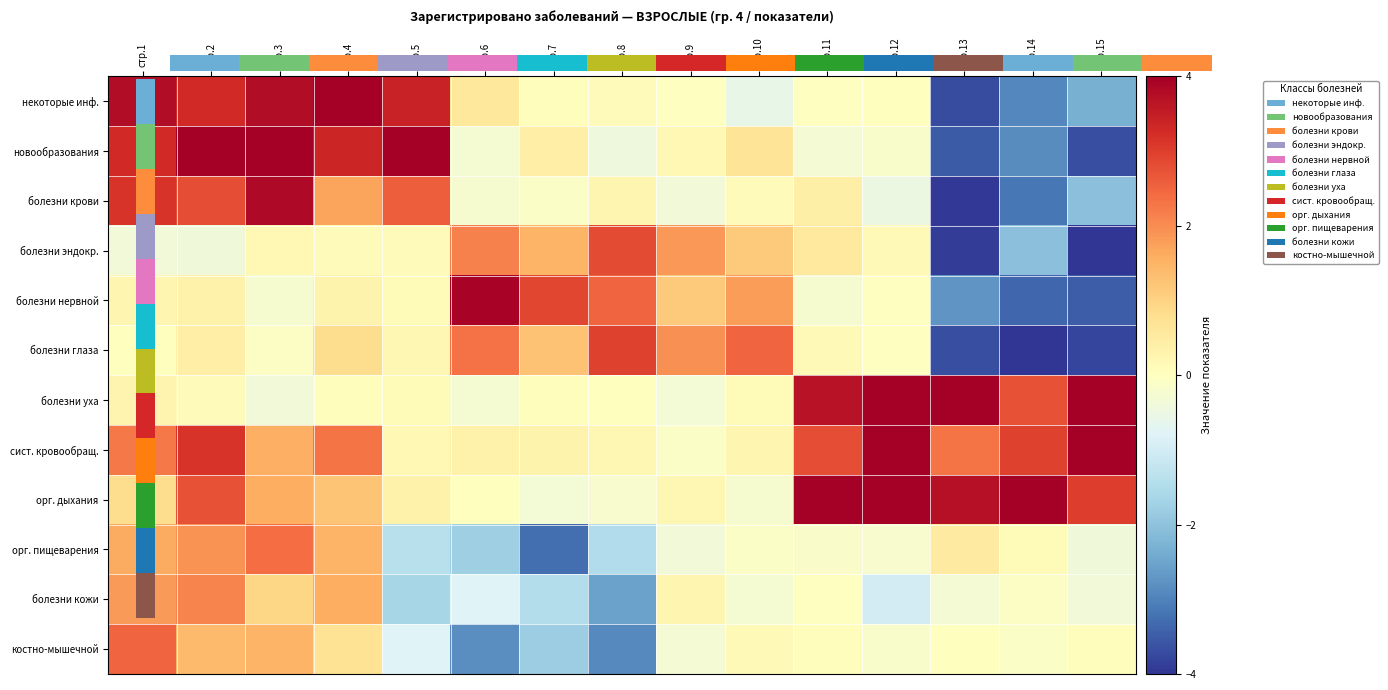

List the labels in order of болезни нервной value, largest first.

стр.6, стр.7, стр.8, стр.10, стр.9, стр.2, стр.4, стр.1, стр.5, стр.12, стр.11, стр.3, стр.13, стр.14, стр.15